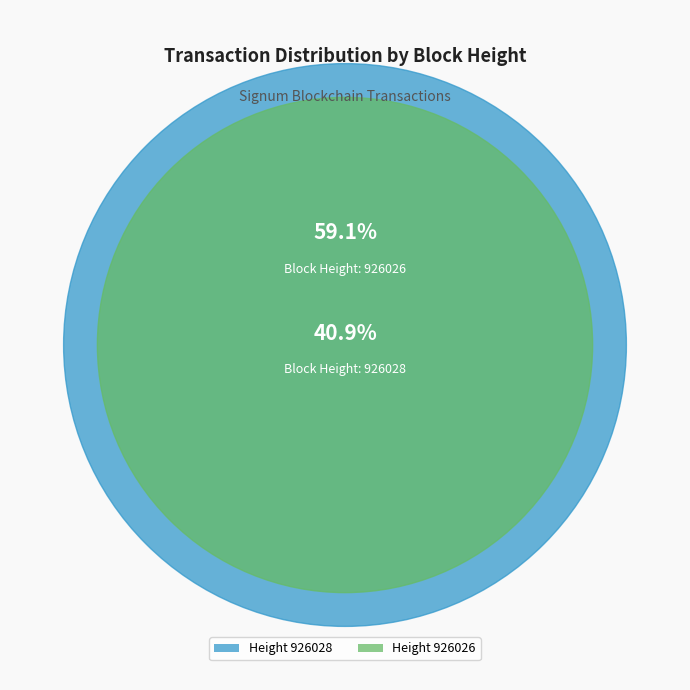

Rank the categories by value from highest to lowest.

926026, 926028